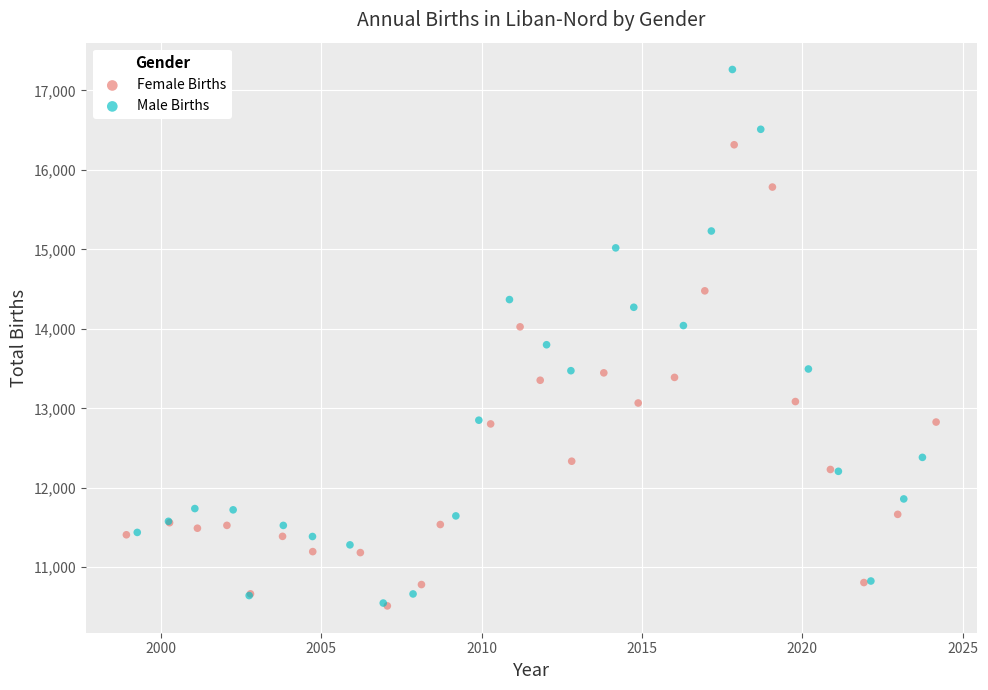

Which series contains the highest Y value?

Male Births